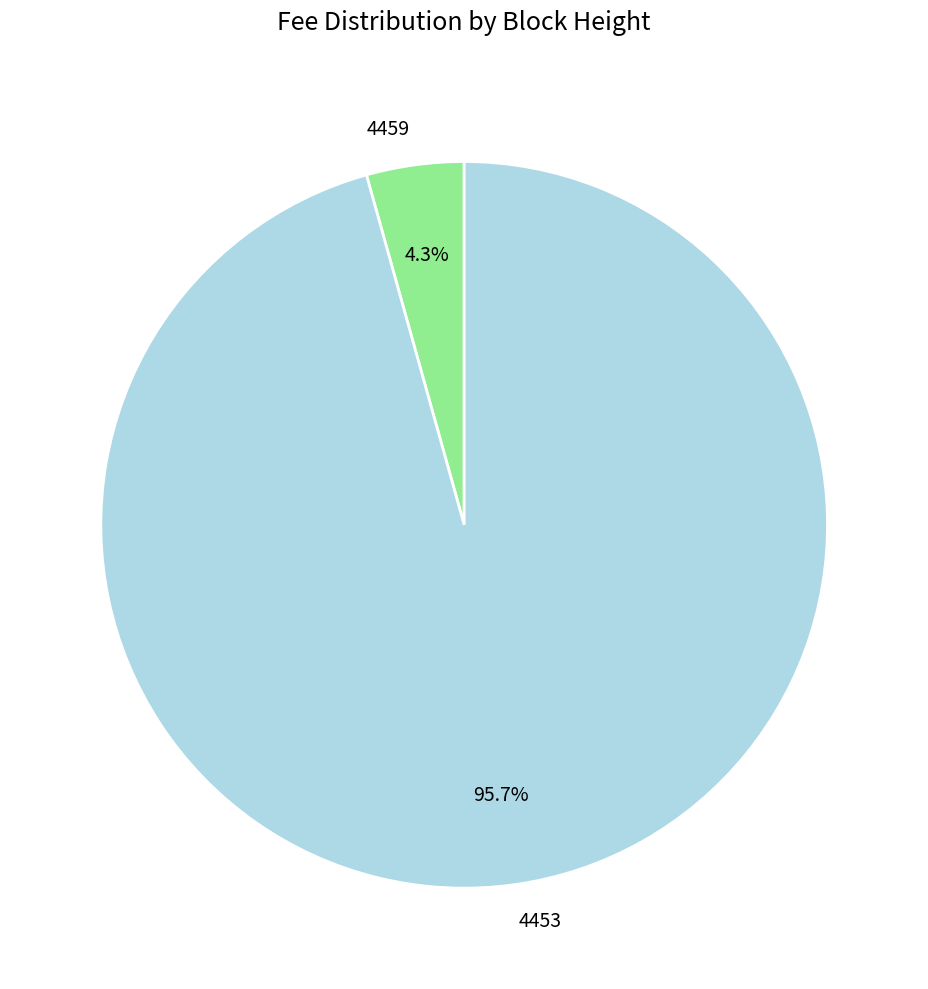

To the nearest percent, what is the combined percentage of 4459 and 4453?

100%